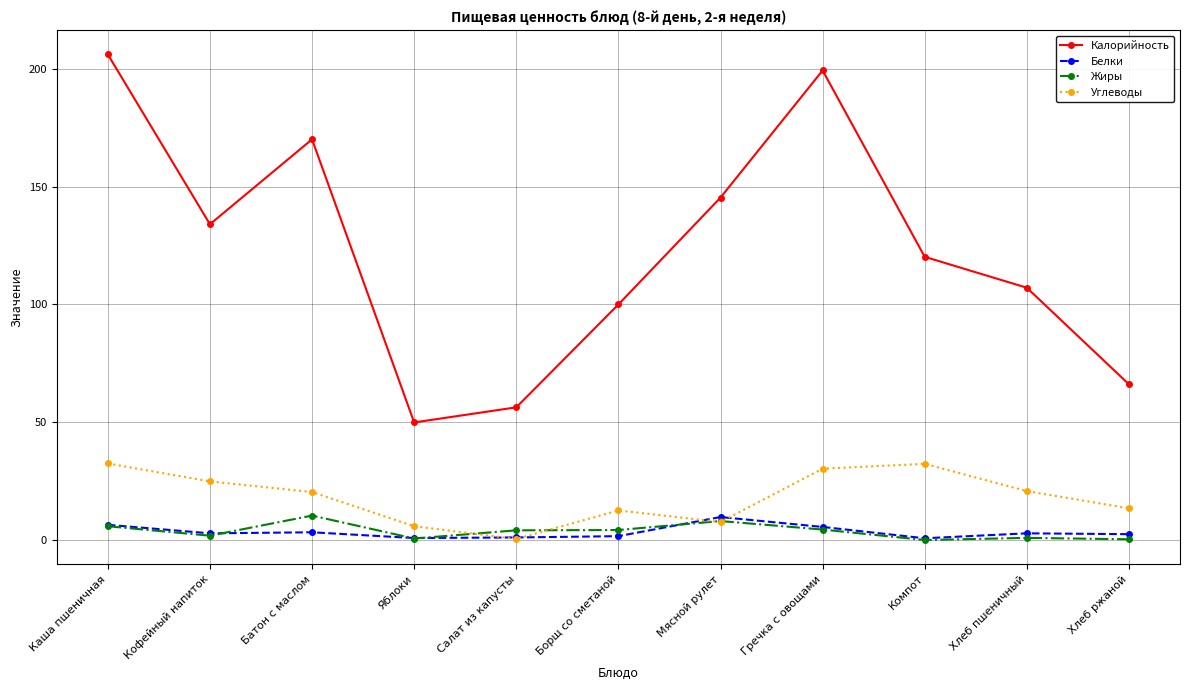

How many lines are shown in the chart?

4